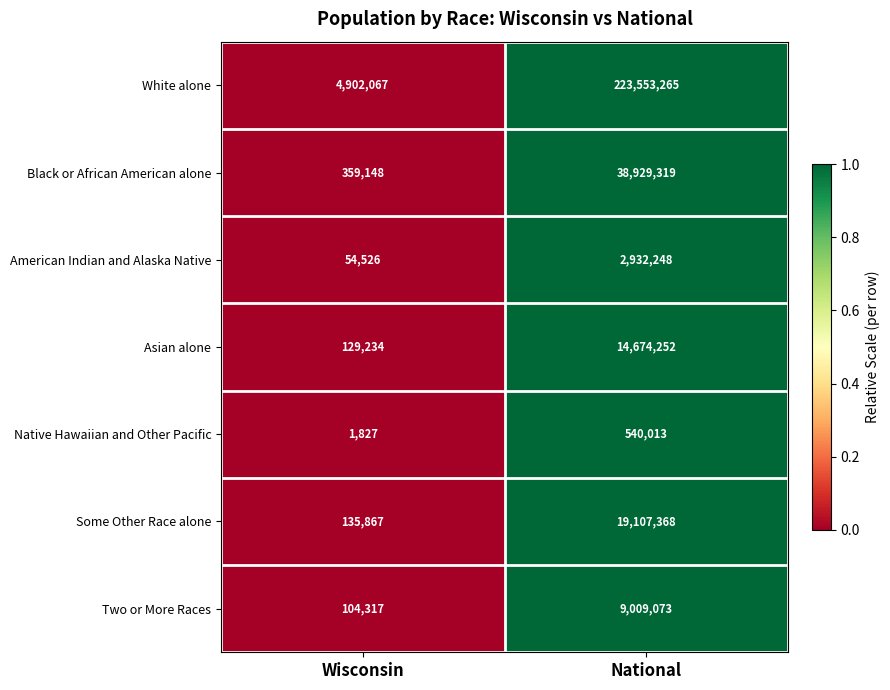

List the labels in order of American Indian and Alaska Native value, largest first.

National, Wisconsin